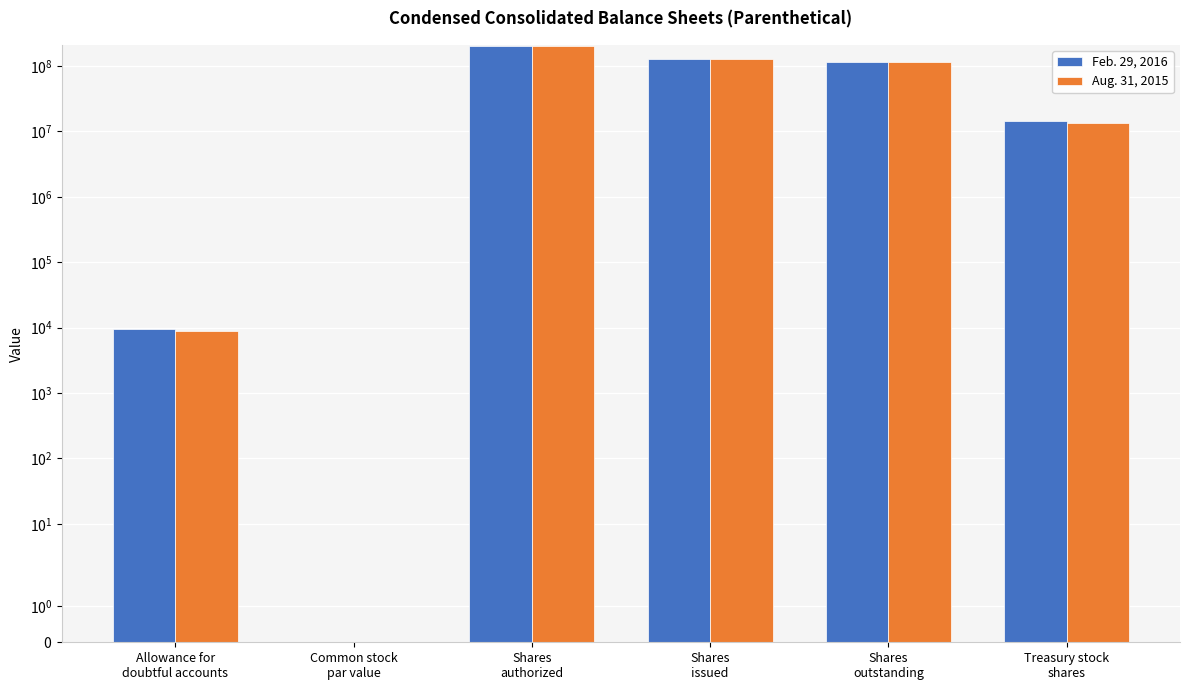

Count the number of data series in this chart.

2